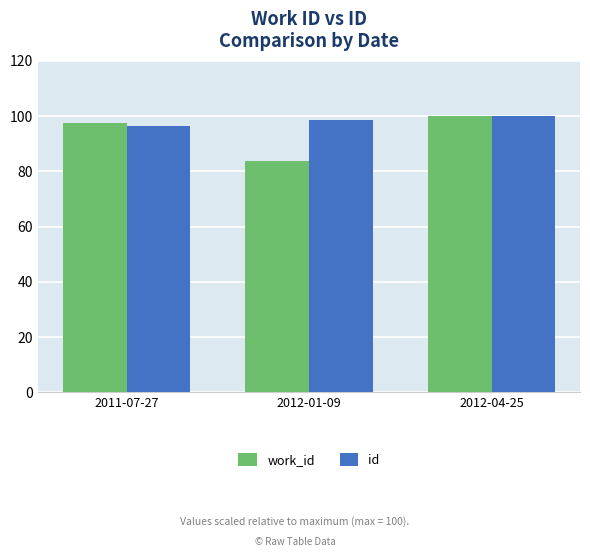

What is the highest value of the id series?

100.0